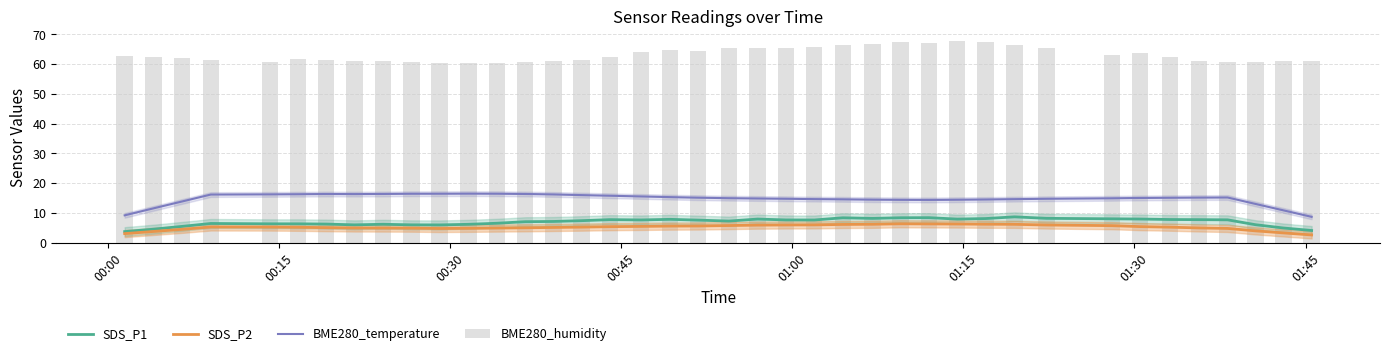

Rank the series by their maximum value, from highest to lowest.

BME280_humidity, BME280_temperature, SDS_P1, SDS_P2